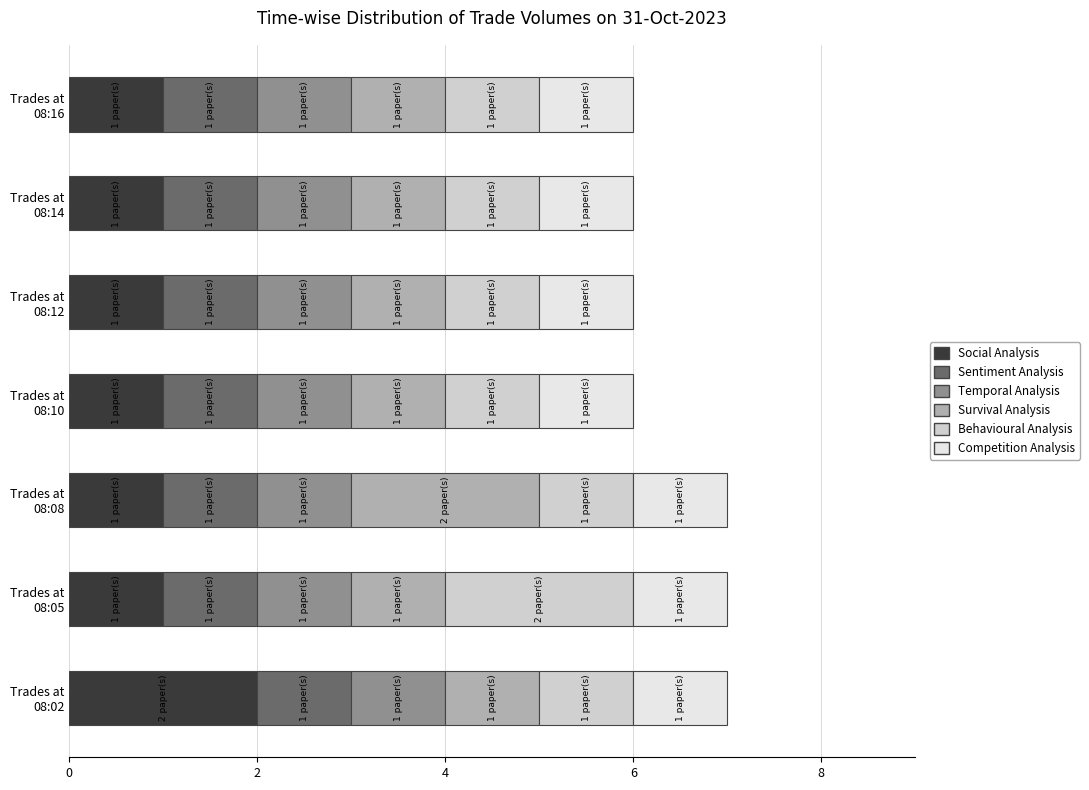

What is the sum of all Social Analysis values?

8